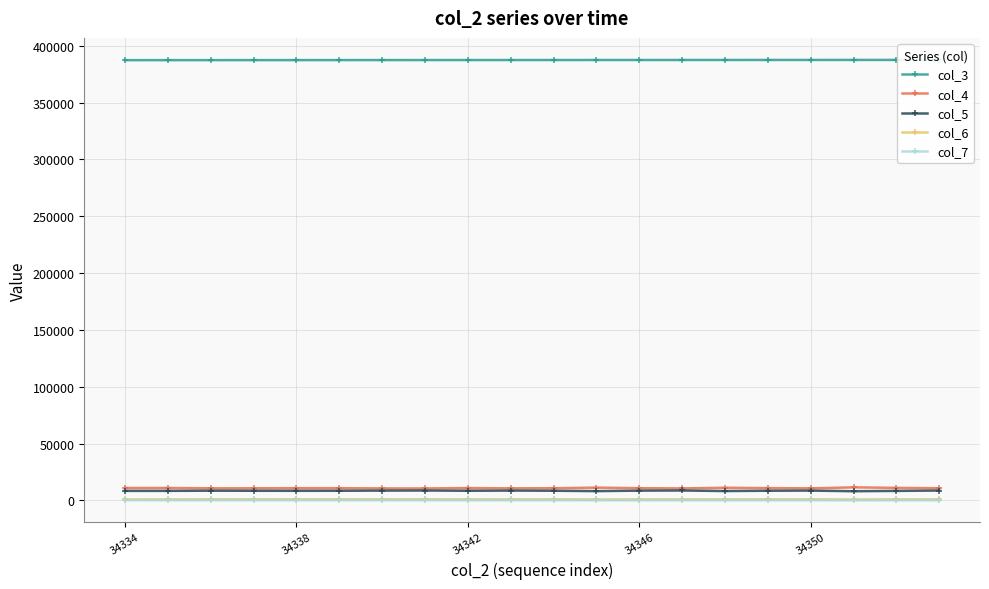

True or false: col_5 has more than 0 interior local peaks.

True